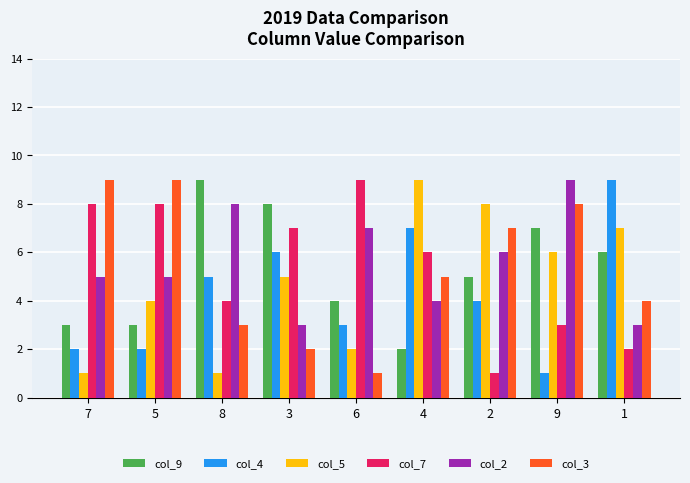

What is the total value across all series at 8?

30